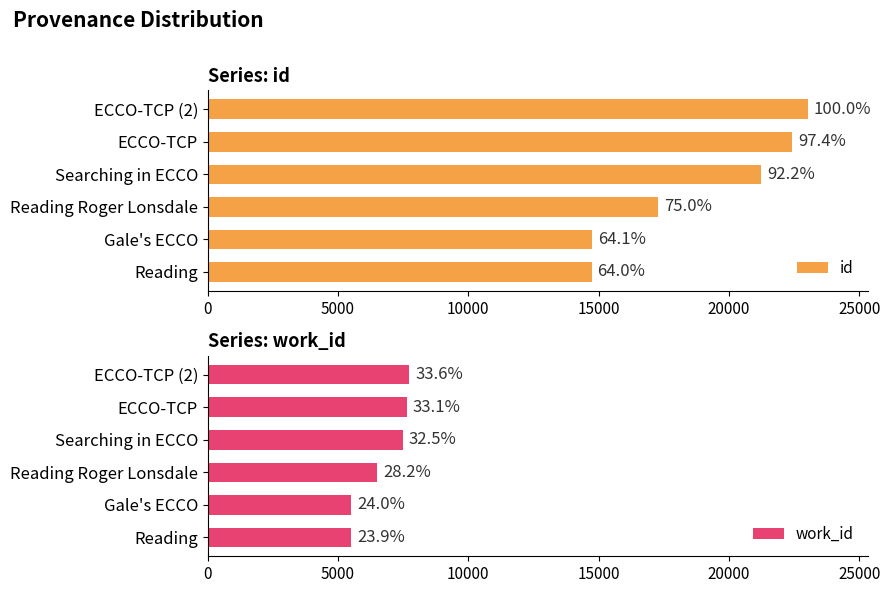

What is the highest value of the work_id series?

7738